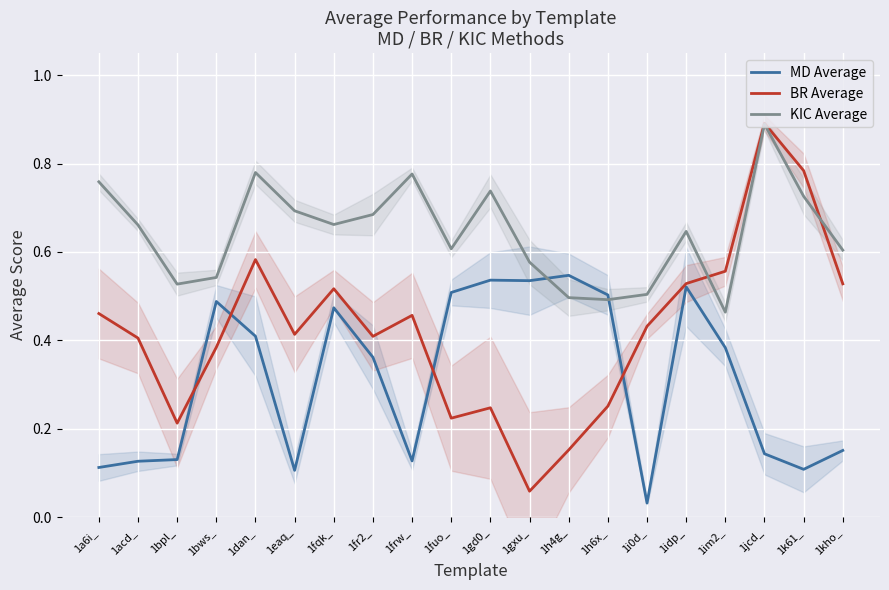

What is the sum of all MD Average values?

6.3